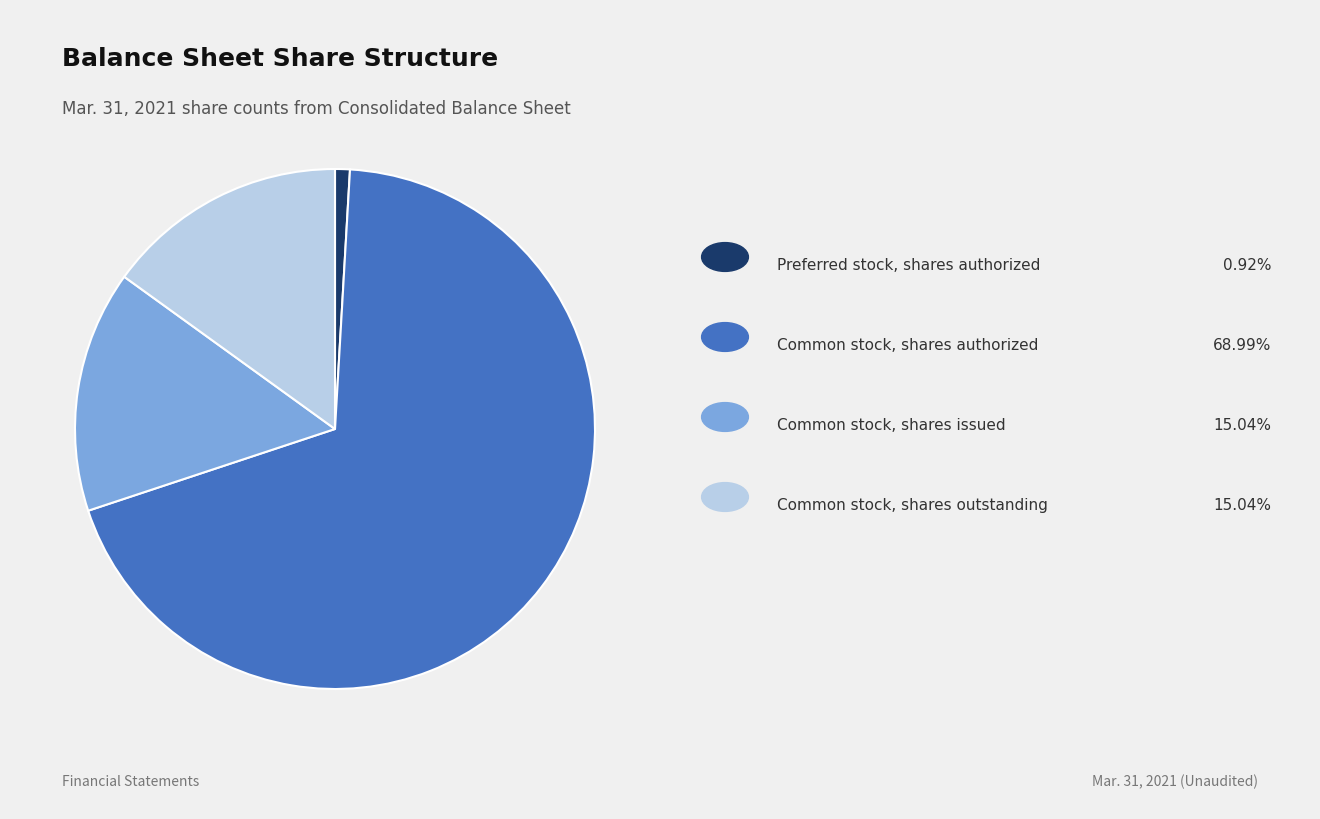

Is there any slice that represents more than half of the pie?

Yes